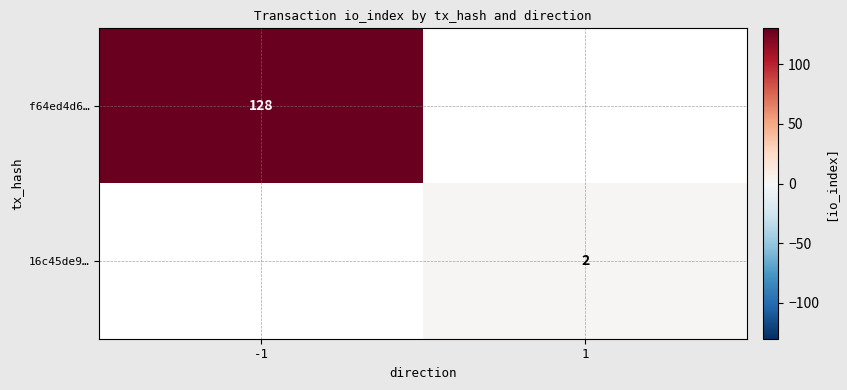

The f64ed4d6… series shows 128 at -1. True or false?

True